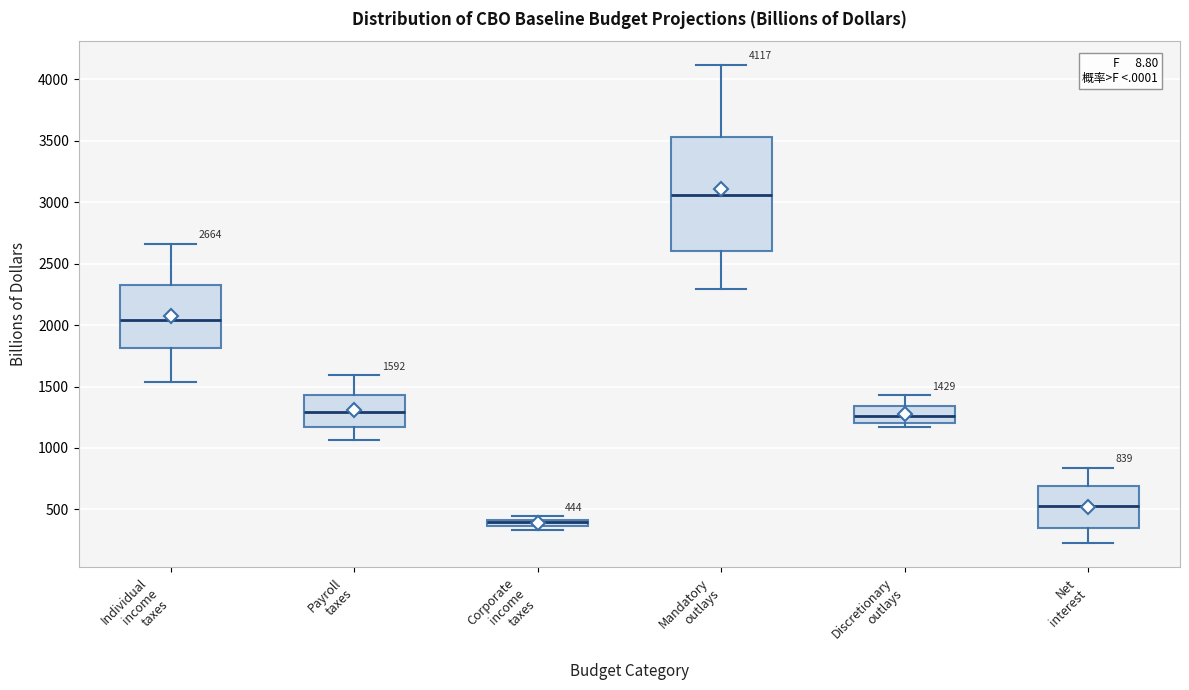

Which box is the tallest, from its lower edge to its upper edge?

Mandatory outlays